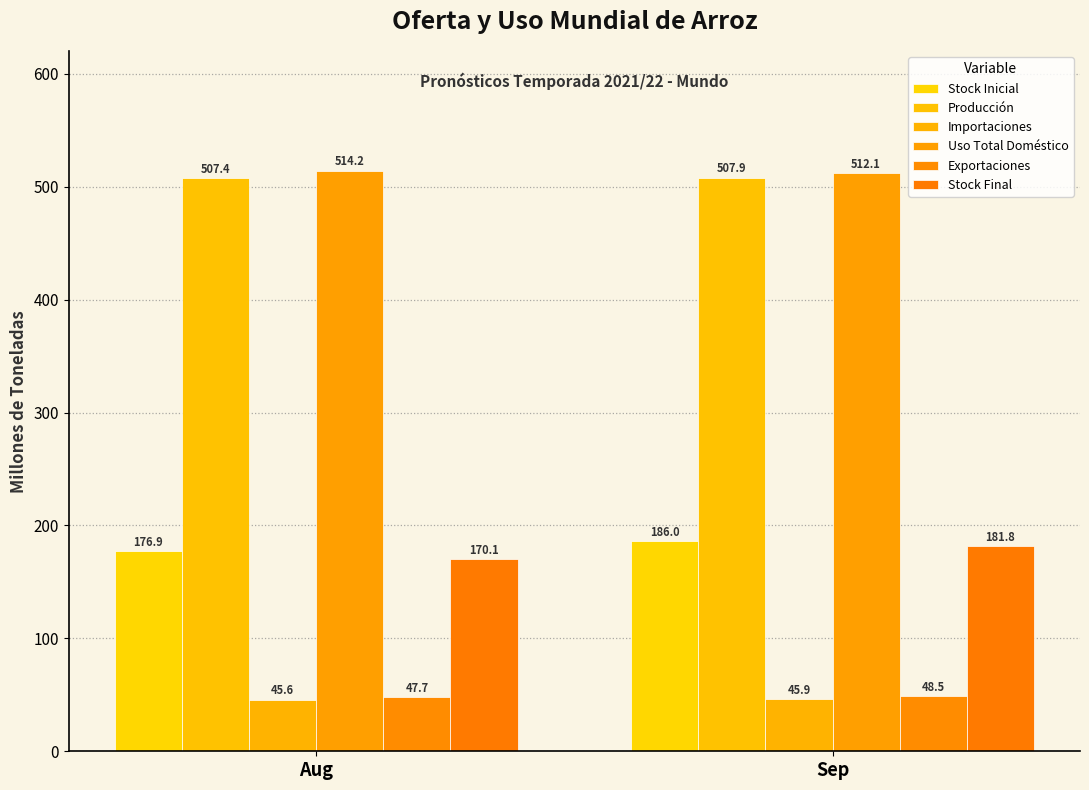

Which category has the highest value across all series?

Aug